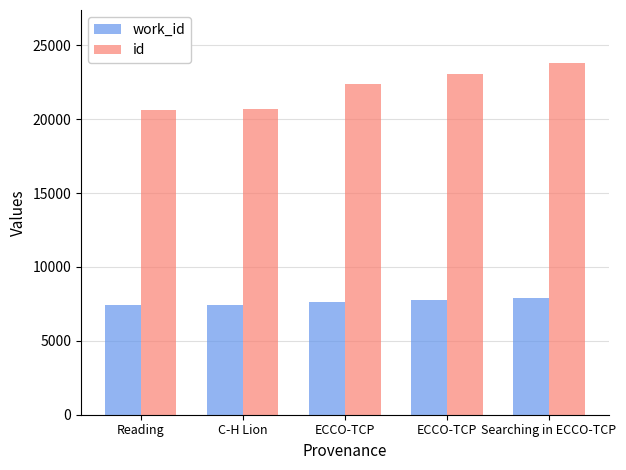

What is the value of the id bar at the 4th from the left?

22404